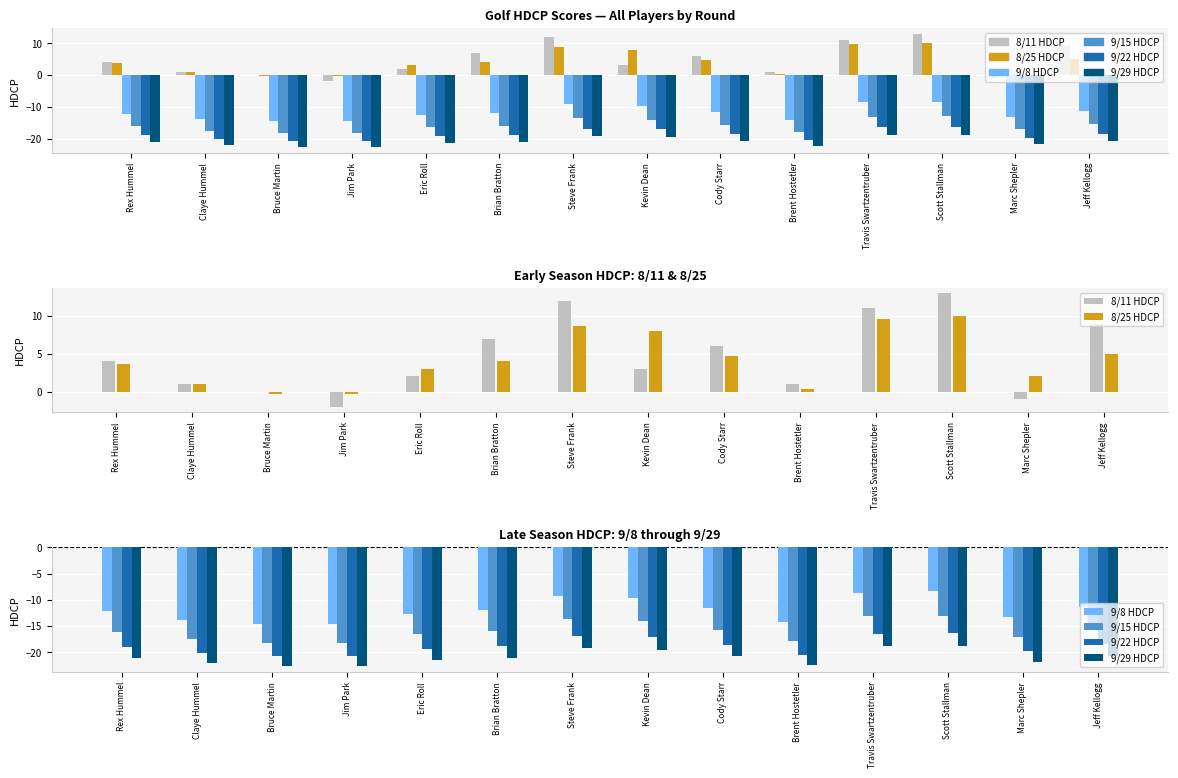

The 9/15 HDCP series shows -17.0 at Marc Shepler. True or false?

True